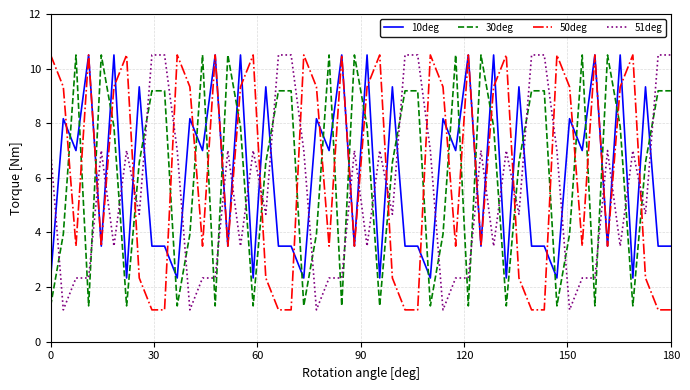

Does the chart have visible grid lines?

Yes